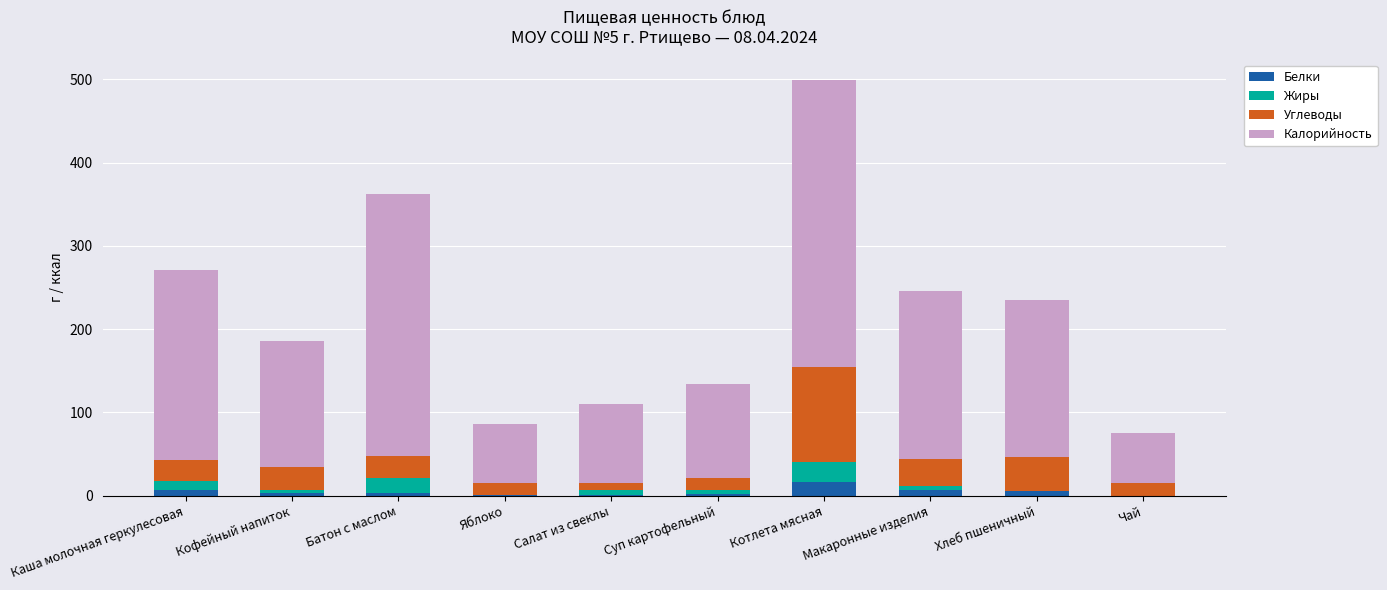

At which category is the sum across all series the highest?

Котлета мясная